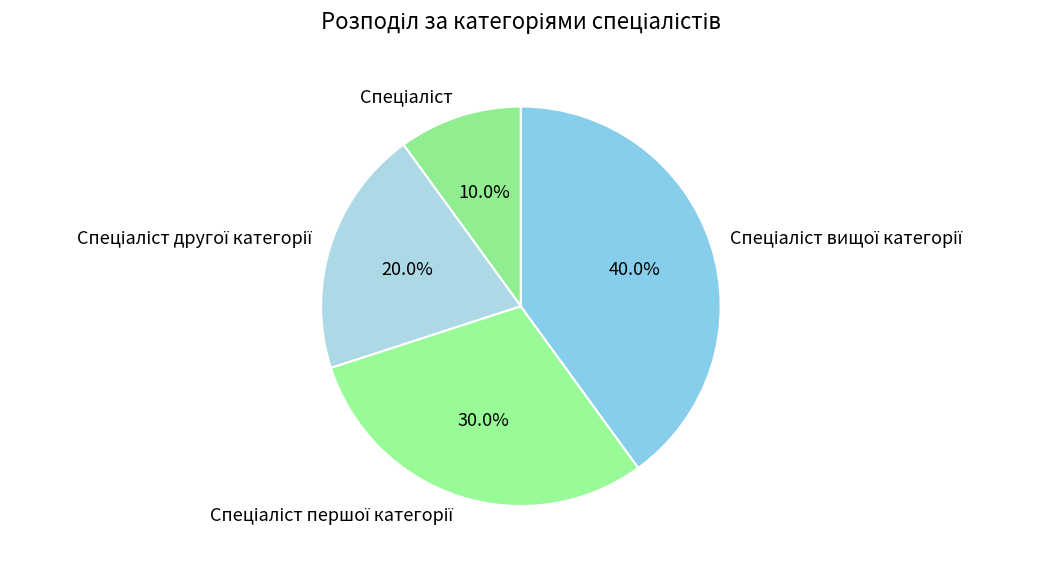

Does any single category account for the majority?

No